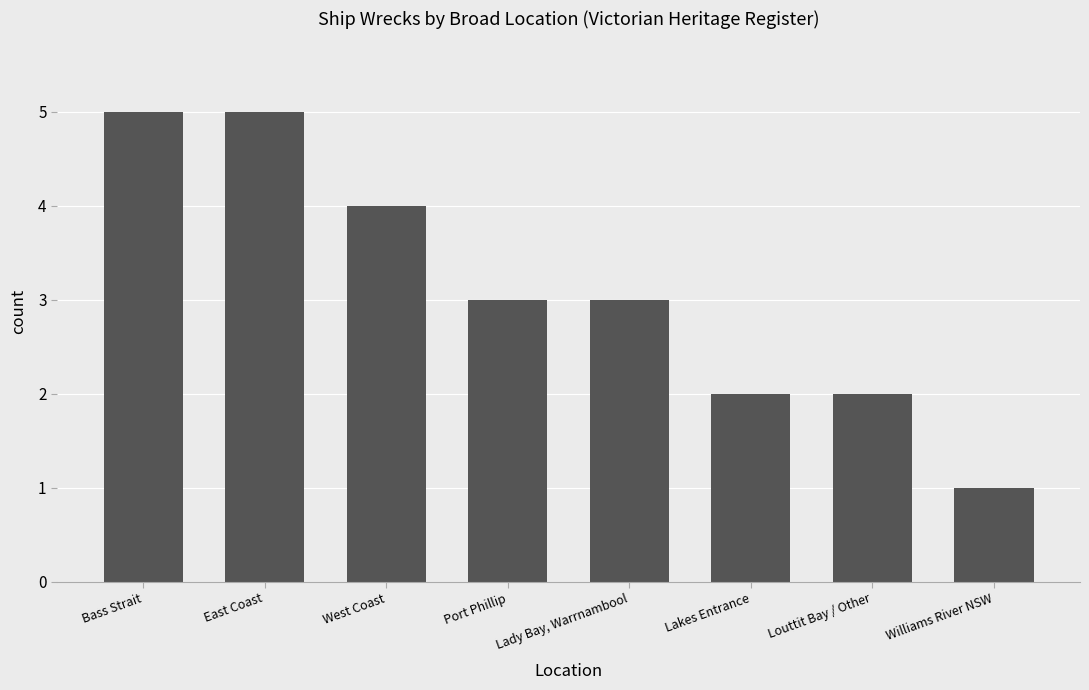

What is the sum of the values at Lady Bay, Warrnambool and East Coast?

8